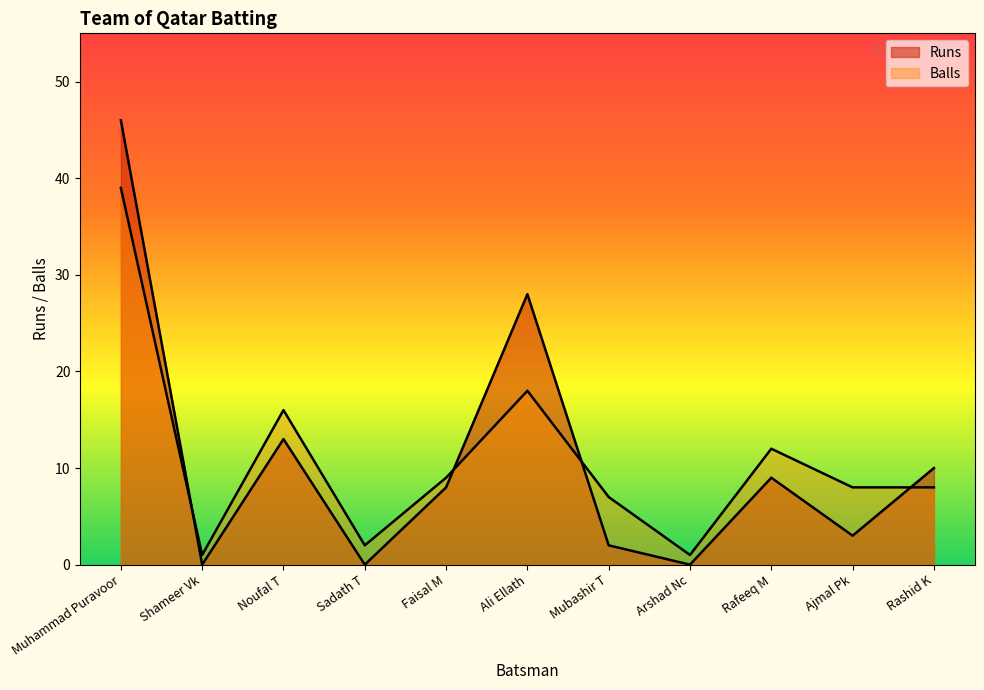

Does the chart display data point markers on the line(s)?

No